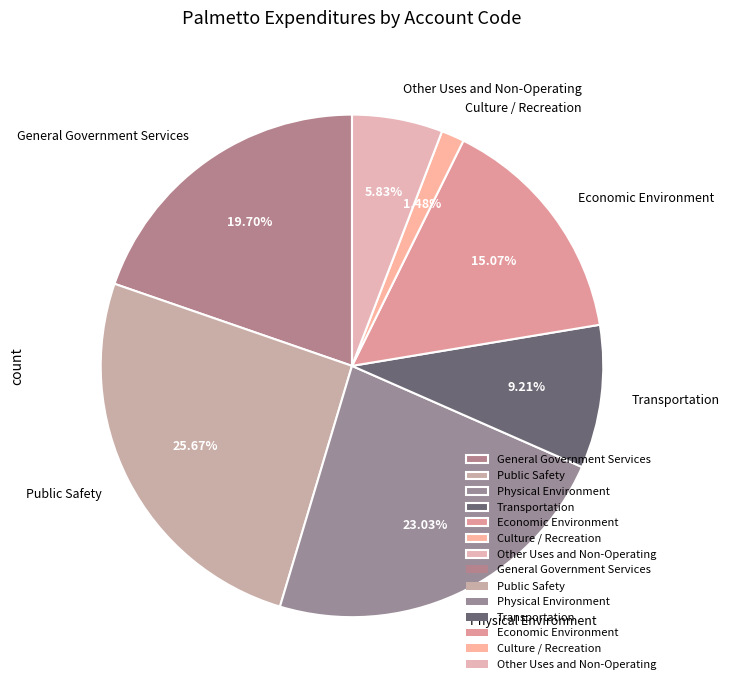

Which category has the smallest portion of the pie?

Culture / Recreation